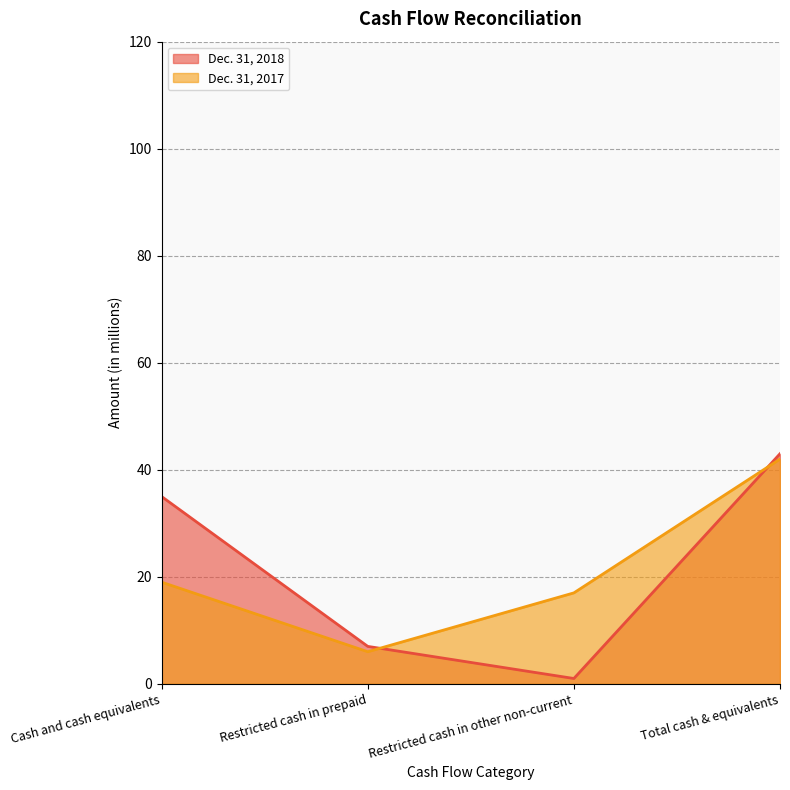

At which label does Dec. 31, 2017 first exceed 19?

Total cash & equivalents